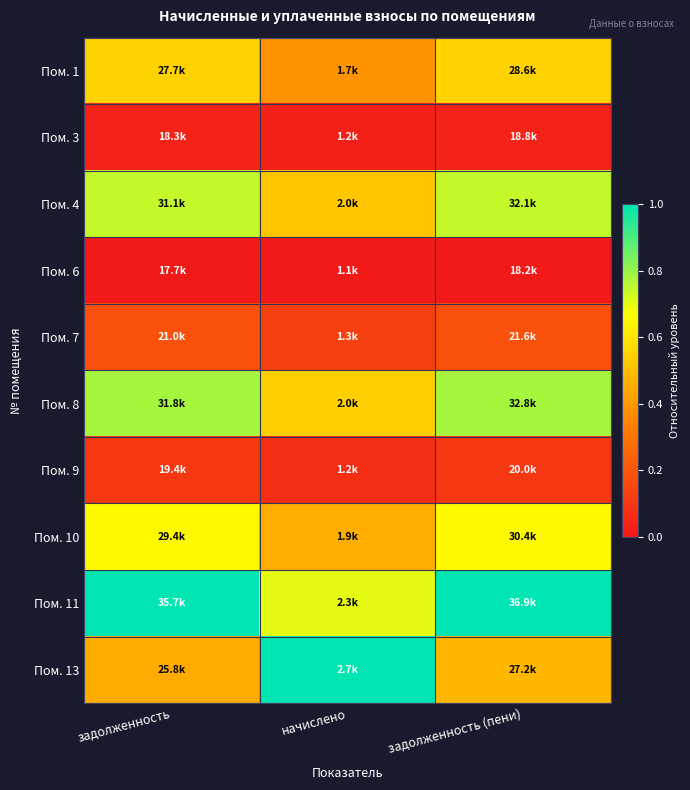

Reading left to right, extract all data points from this chart.

Пом. 1: задолженность=0.6	начислено=0.4	задолженность (пени)=0.6
Пом. 3: задолженность=0.0	начислено=0.0	задолженность (пени)=0.0
Пом. 4: задолженность=0.7	начислено=0.5	задолженность (пени)=0.7
Пом. 6: задолженность=0.0	начислено=0.0	задолженность (пени)=0.0
Пом. 7: задолженность=0.2	начислено=0.1	задолженность (пени)=0.2
Пом. 8: задолженность=0.8	начислено=0.5	задолженность (пени)=0.8
Пом. 9: задолженность=0.1	начислено=0.1	задолженность (пени)=0.1
Пом. 10: задолженность=0.7	начислено=0.5	задолженность (пени)=0.7
Пом. 11: задолженность=1.0	начислено=0.7	задолженность (пени)=1.0
Пом. 13: задолженность=0.4	начислено=1.0	задолженность (пени)=0.5